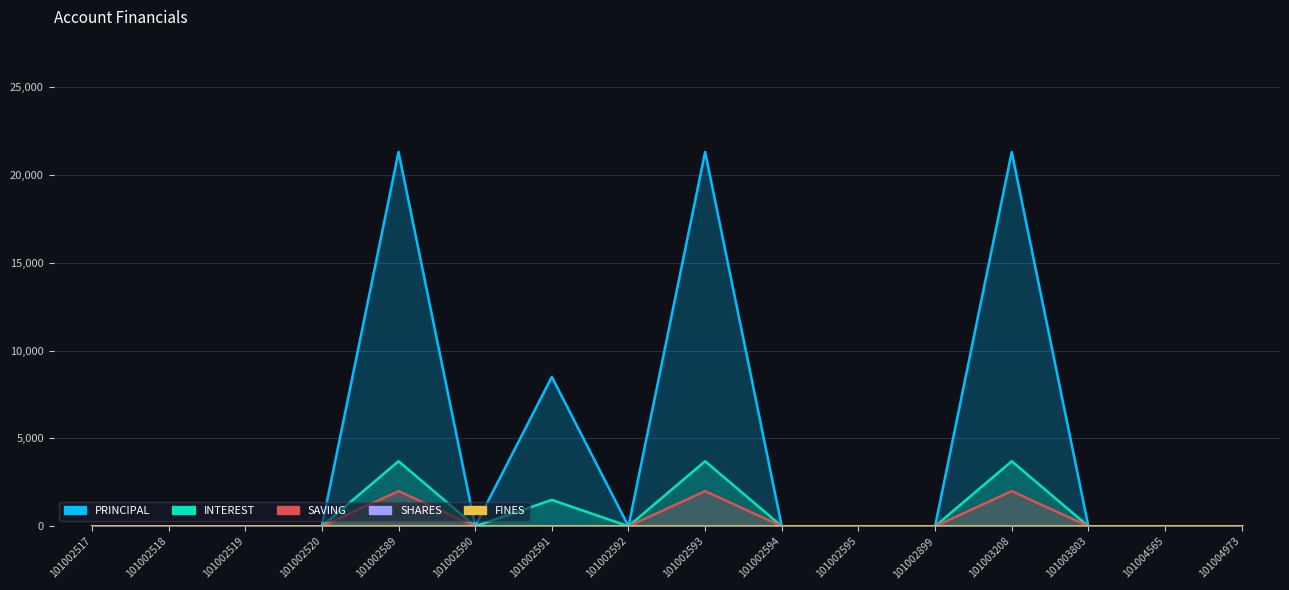

What is the average value of the PRINCIPAL series?

4525